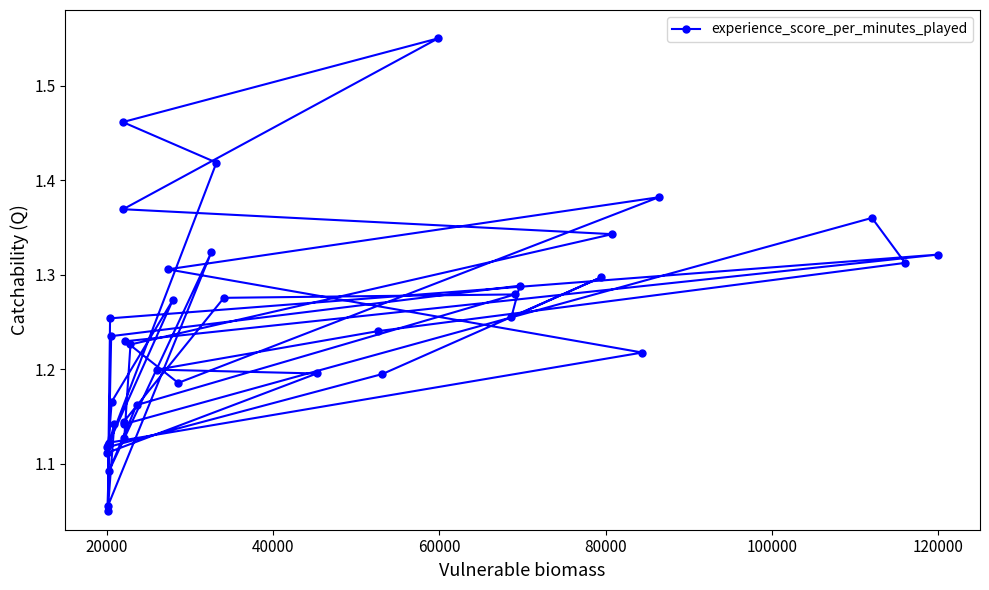

What is the difference between the maximum and minimum values?

0.5